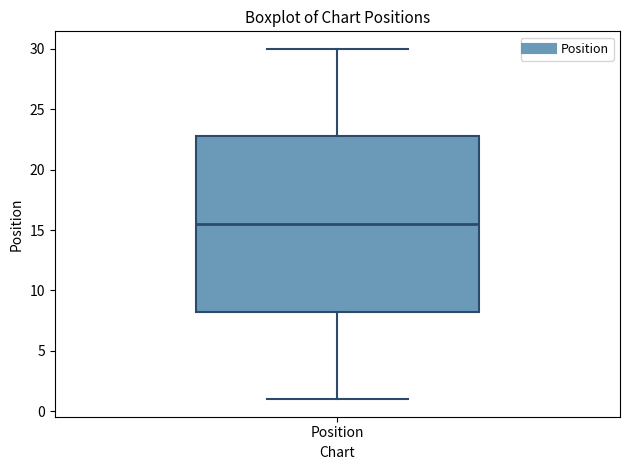

Transcribe this box plot: give where the median line is, the range the box spans, and where the two whiskers end, as read against the y-axis. The values are not printed on the chart, so give them approximately, as read against the axis.

median 15.5, box 8.5 to 23.0, whiskers 1.0 to 30.0